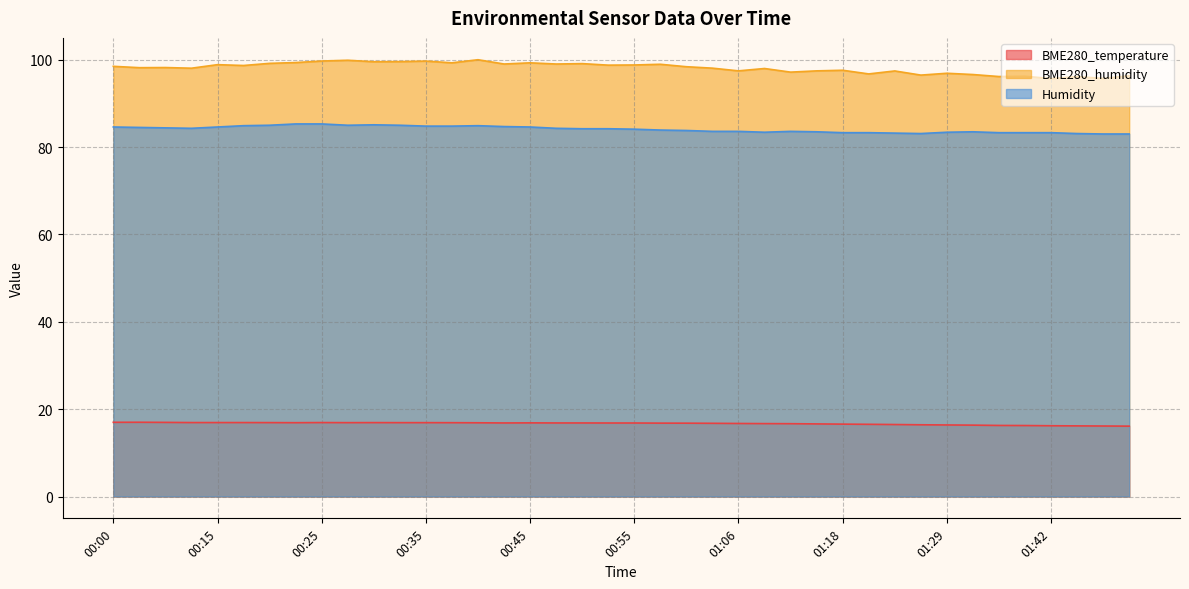

How many categories are shown in the chart?

40